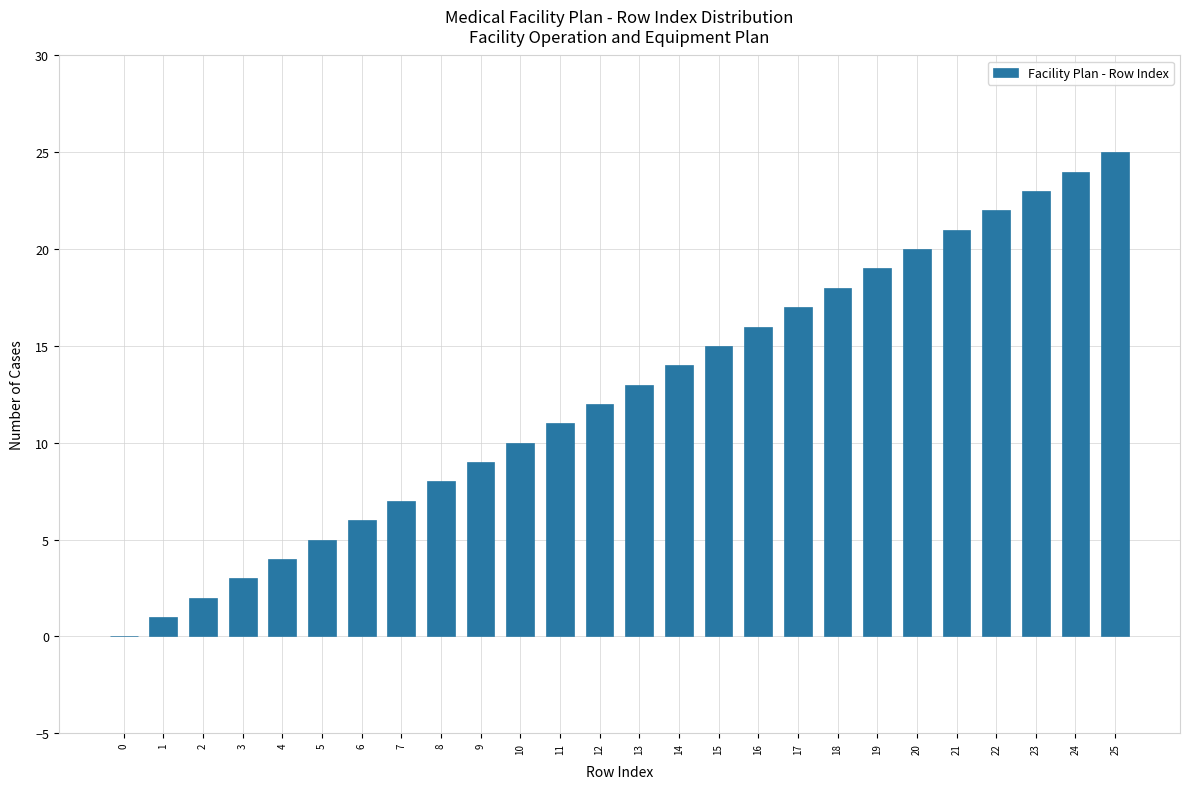

What is the sum of all values?

325